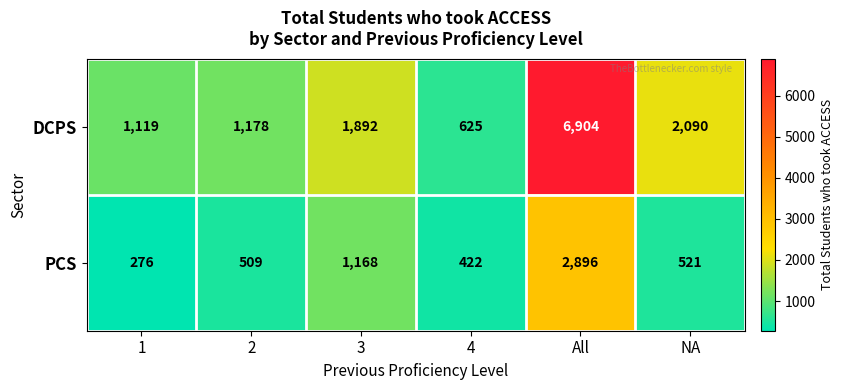

What is the total value across all series at NA?

2611